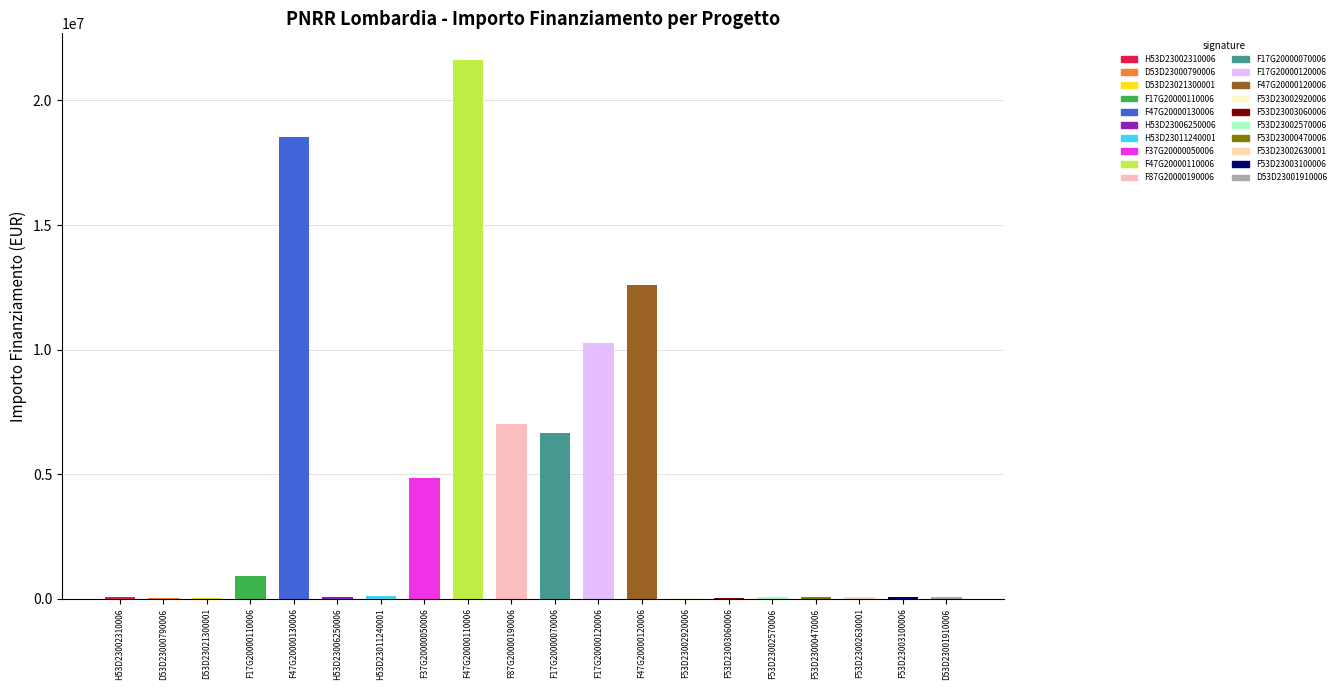

The value at F47G20000120006 is 8164910.1. True or false?

False